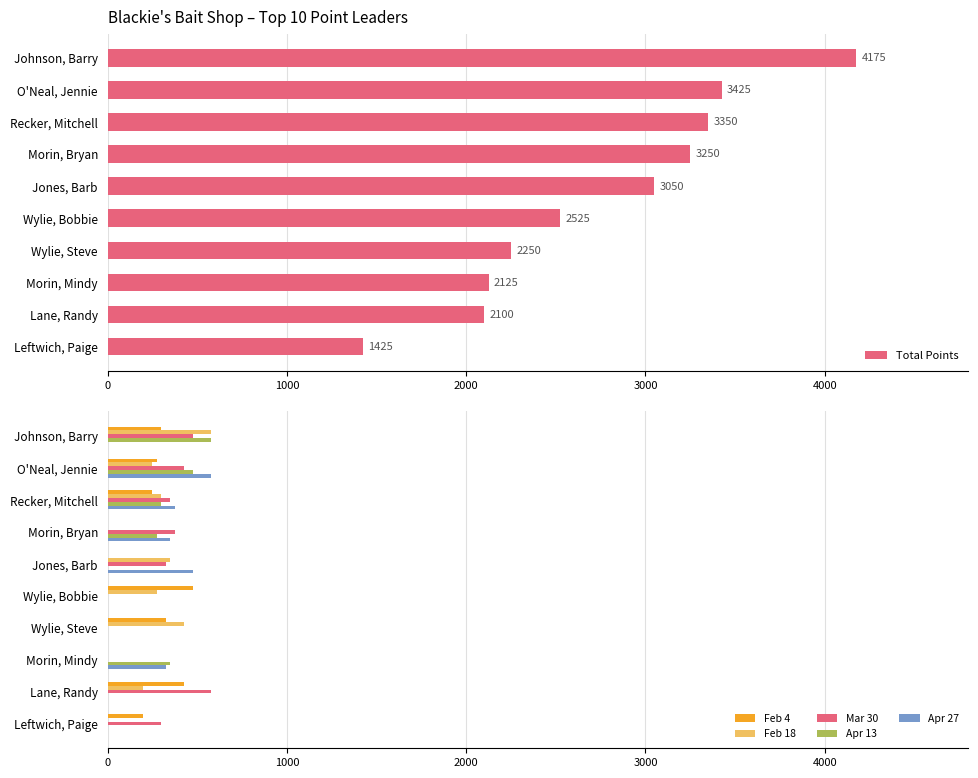

The value of Mar 30 at Leftwich, Paige is 300. True or false?

True